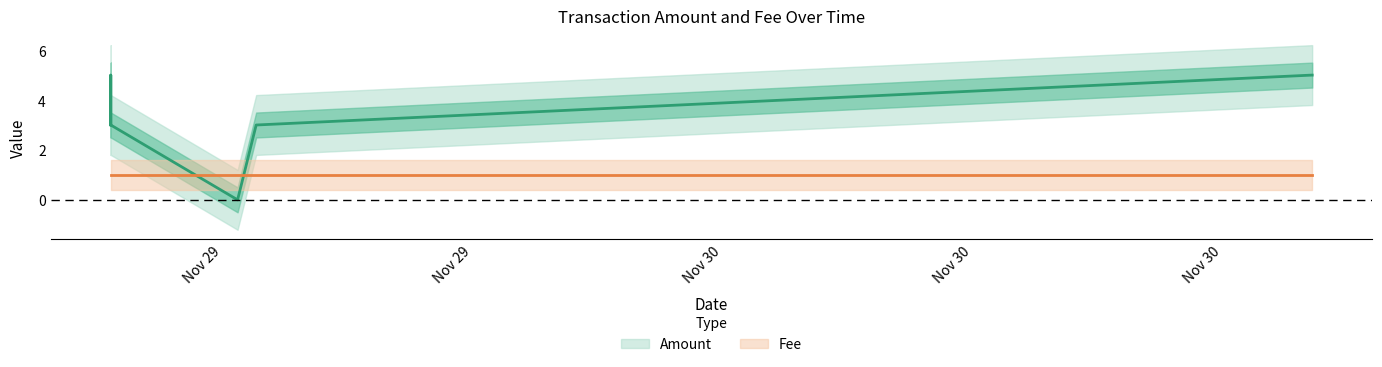

Is this an area chart (filled region under the line)?

No